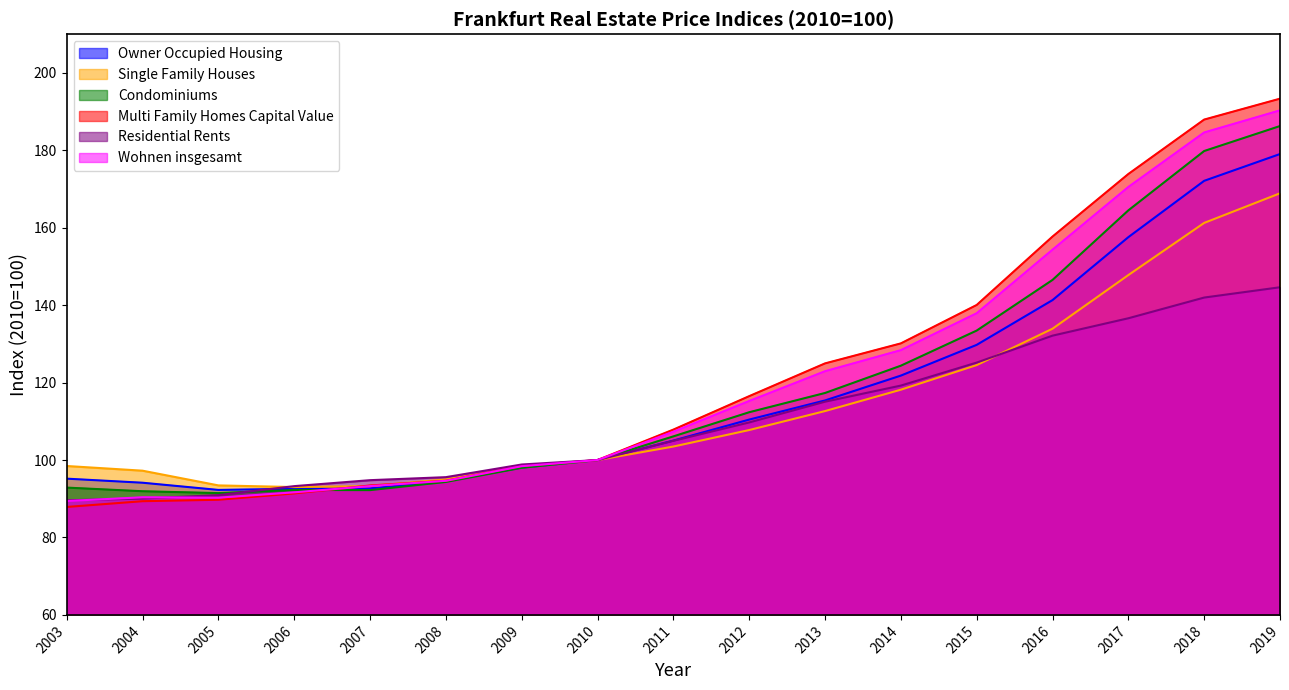

At which category does the chart reach its peak across all series?

2019